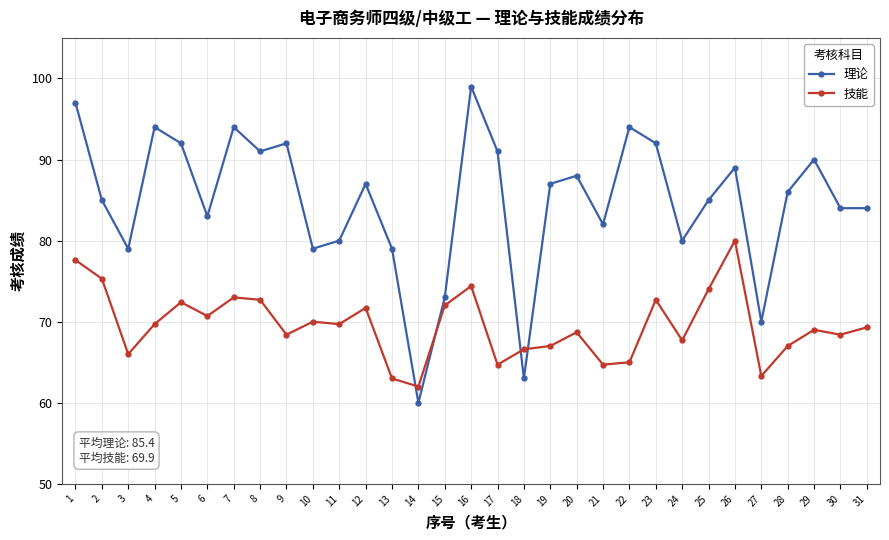

Reading right to left, what are all the values shown in this chart?

理论: 84.0	84.0	90.0	86.0	70.0	89.0	85.0	80.0	92.0	94.0	82.0	88.0	87.0	63.0	91.0	99.0	73.0	60.0	79.0	87.0	80.0	79.0	92.0	91.0	94.0	83.0	92.0	94.0	79.0	85.0	97.0
技能: 69.3	68.4	69.0	67.0	63.3	80.0	74.0	67.7	72.7	65.0	64.7	68.7	67.0	66.6	64.7	74.4	72.0	62.0	63.0	71.7	69.7	70.0	68.4	72.7	73.0	70.7	72.4	69.7	66.0	75.3	77.6